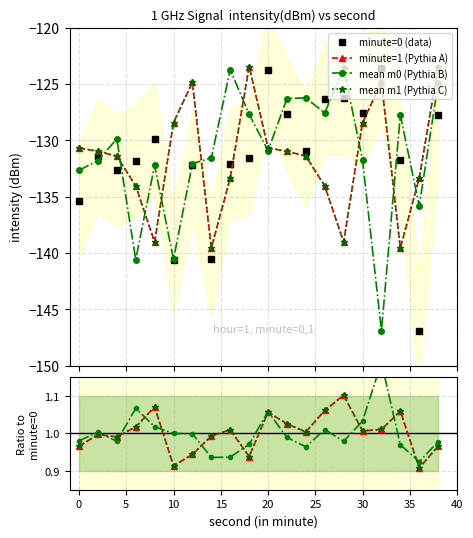

After their last crossing, which series has the higher values: minute=0 or minute=1?

minute=1